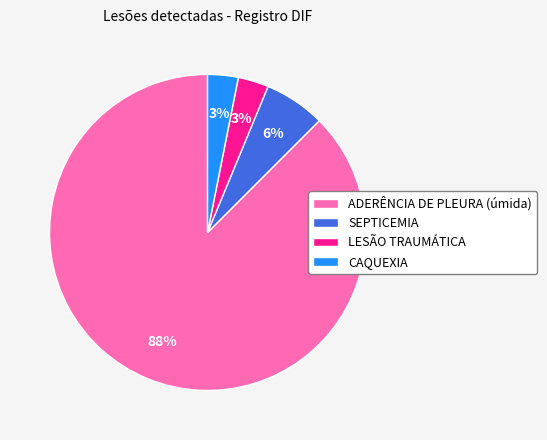

Do SEPTICEMIA and CAQUEXIA together represent more than half of the pie?

No